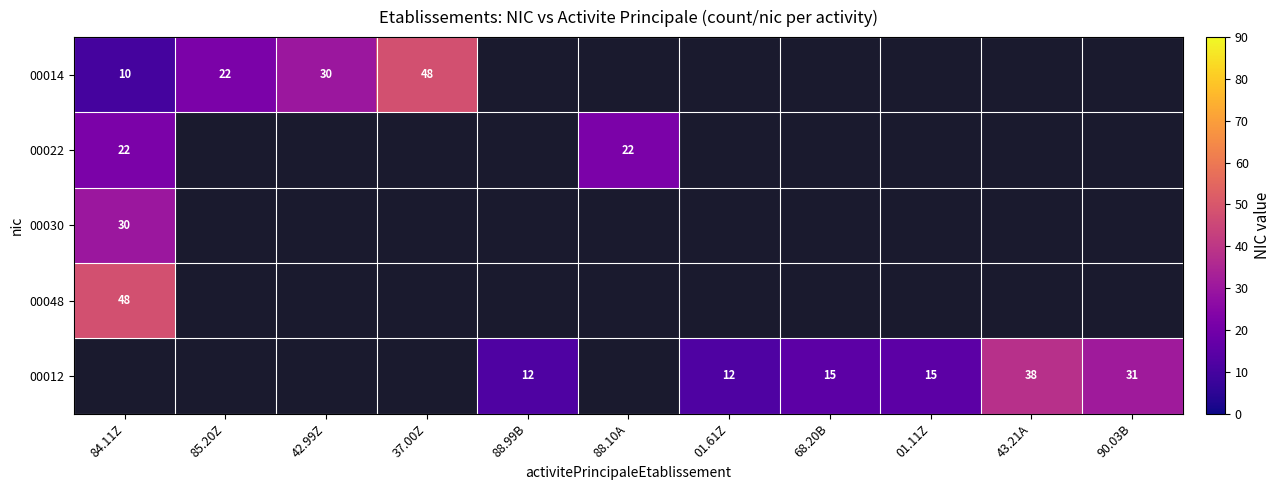

What is the spread (max minus min) of values at 84.11Z?

38.0